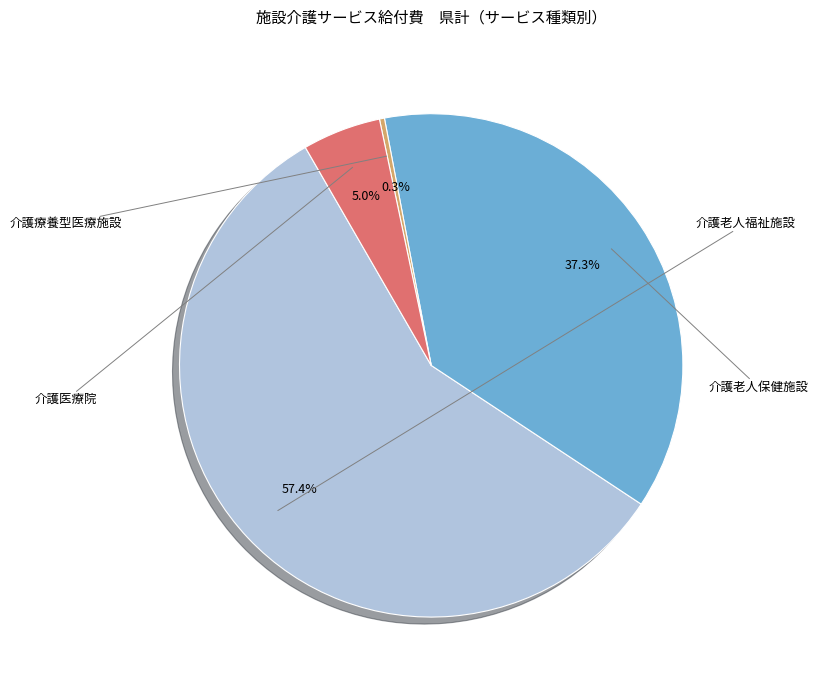

Is there a majority slice in this chart?

Yes